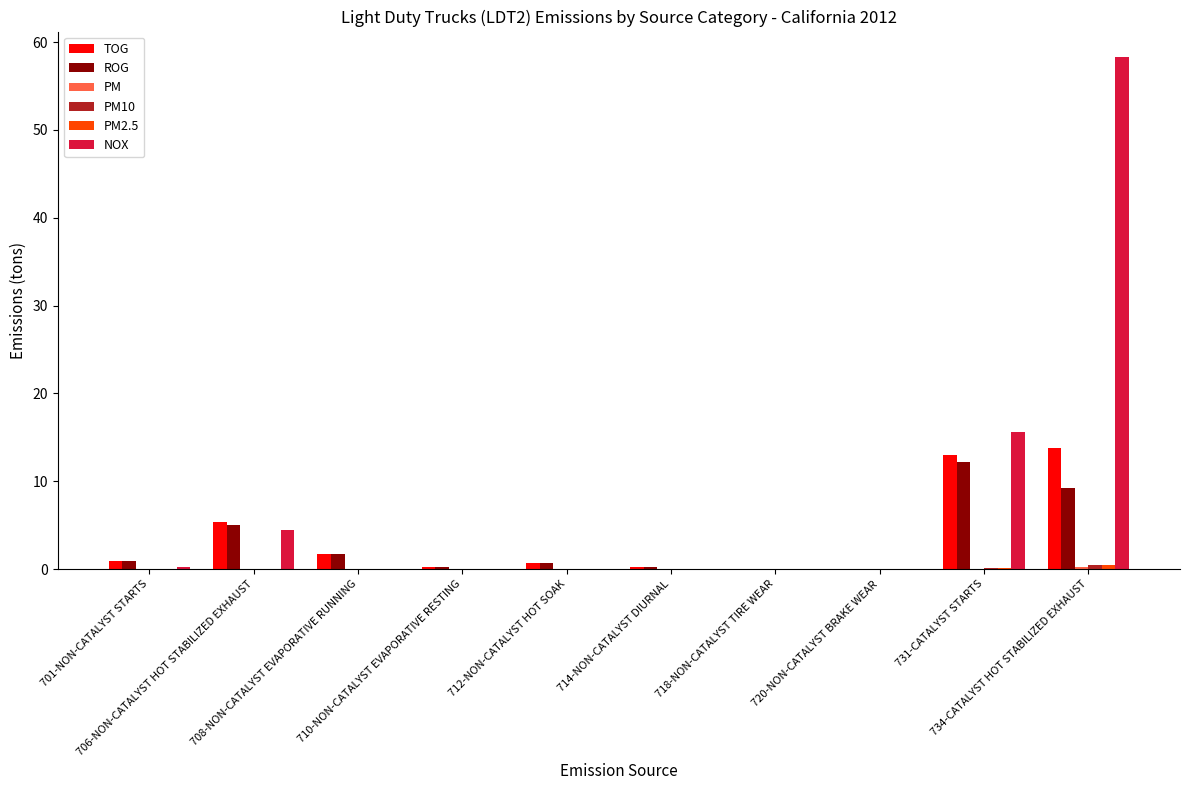

Are the bars grouped side by side (vs. stacked)?

Yes